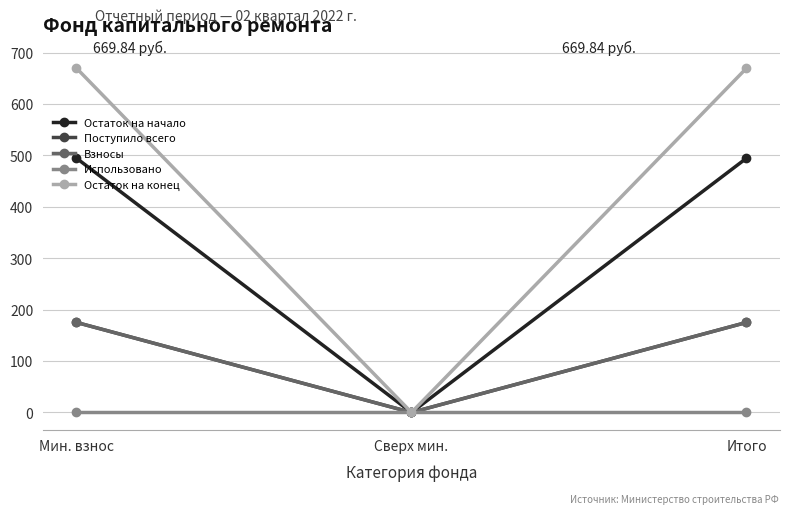

Does the chart display data point markers on the line(s)?

Yes